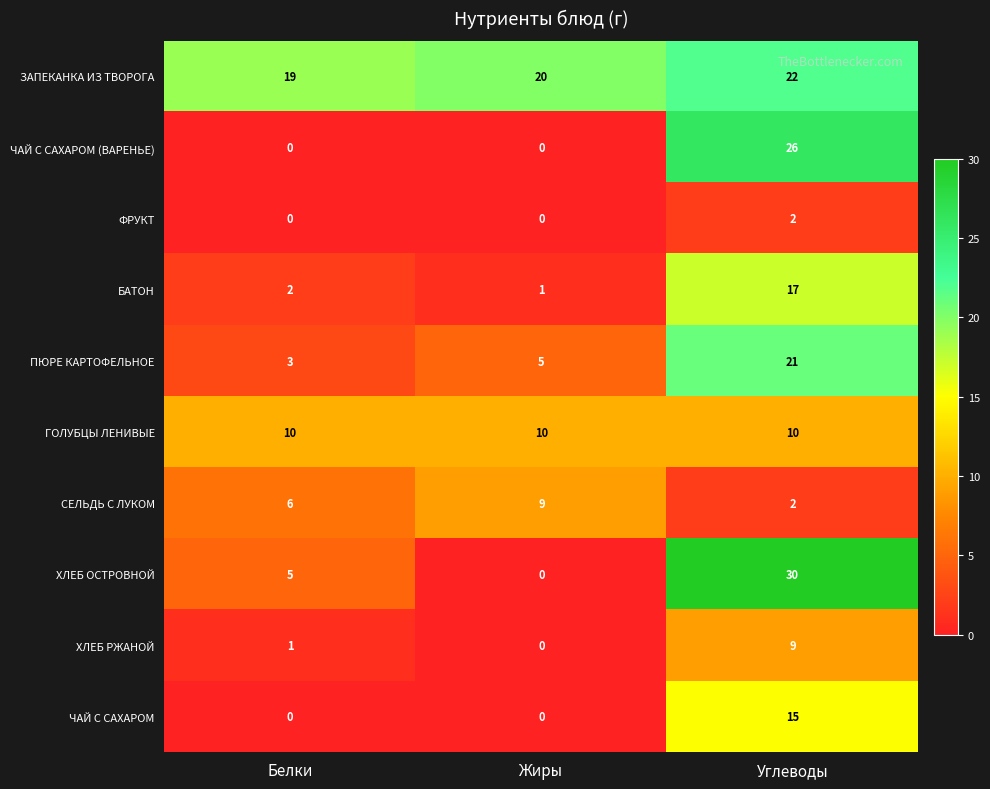

Which series has the largest range (max minus min)?

ХЛЕБ ОСТРОВНОЙ